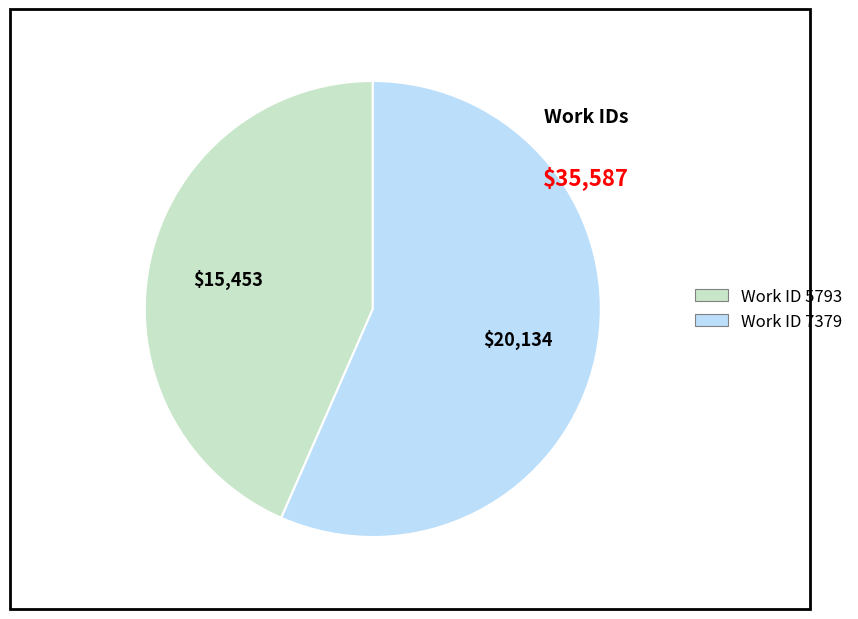

Does any single category account for the majority?

Yes